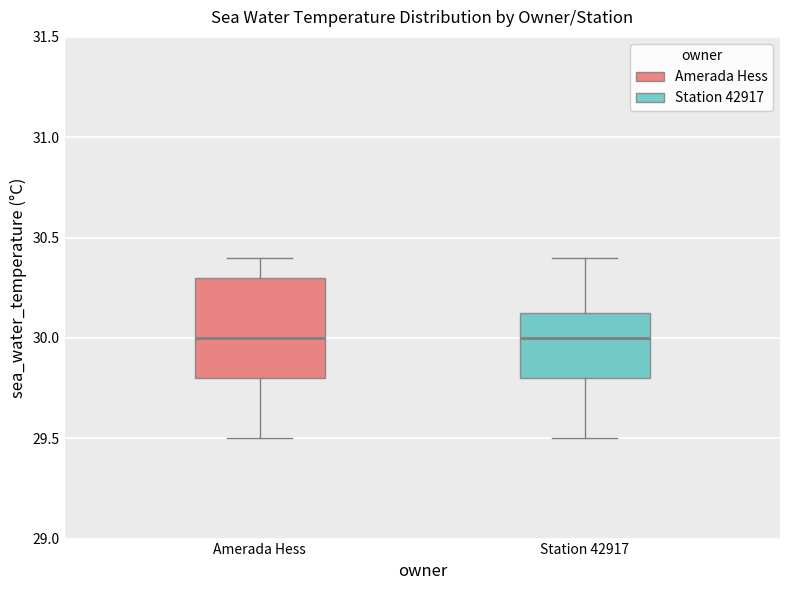

Comparing the boxes themselves (not the whiskers), which one is the tallest?

Amerada Hess